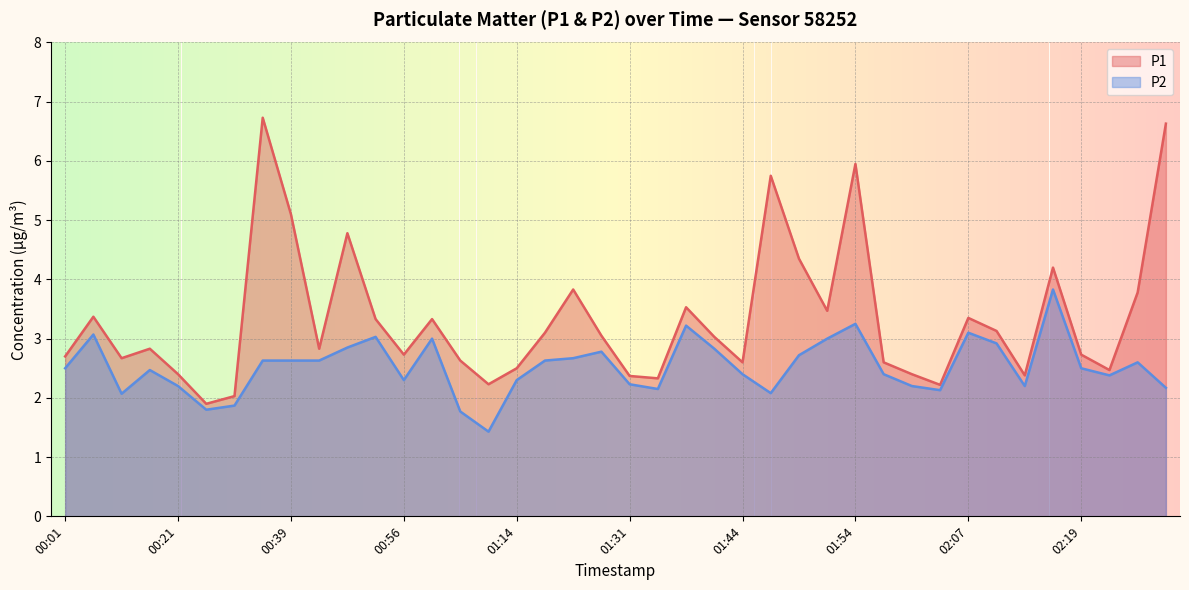

What are all the series names shown in the legend?

P1, P2